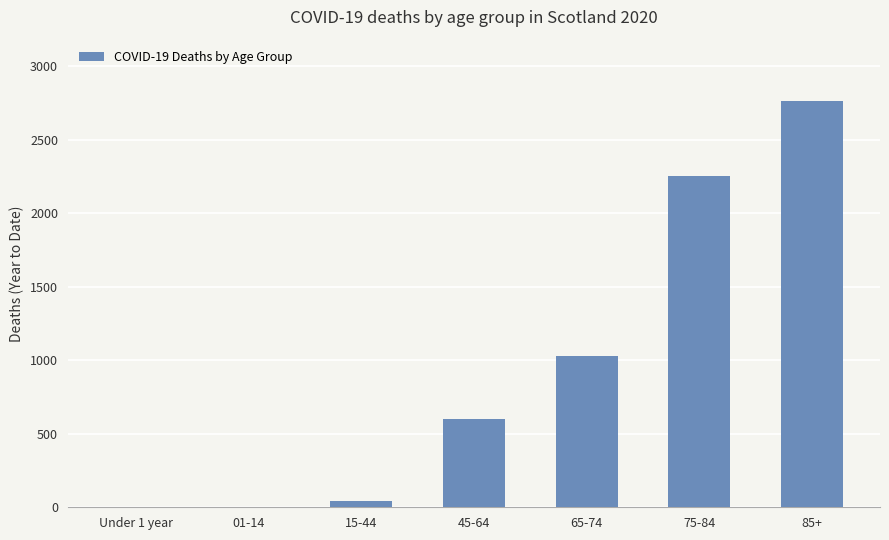

What is the change in value from 45-64 to 65-74?

+432